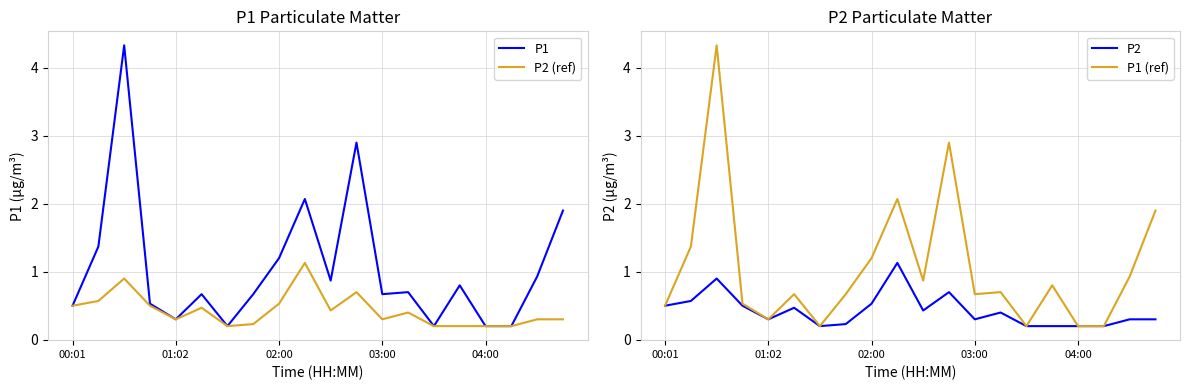

True or false: P1 and P2 (ref) cross at least once.

False